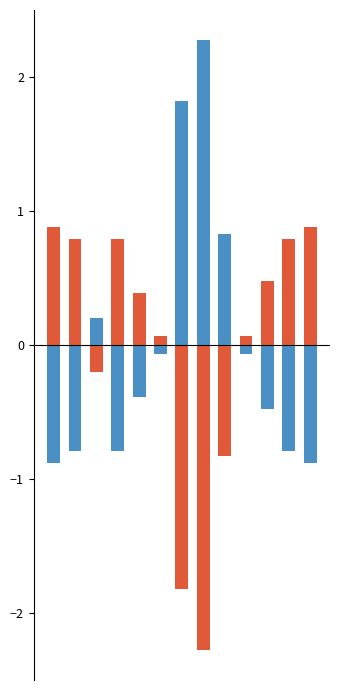

Reading left to right, transcribe all the data shown in this chart.

Dana Disalurkan: 0=-0.9	1=-0.8	2=0.2	3=-0.8	4=-0.4	5=-0.1	6=1.8	7=2.3	8=0.8	9=-0.1	10=-0.5	11=-0.8	12=-0.9
Siswa Disalurkan: 0=0.9	1=0.8	2=-0.2	3=0.8	4=0.4	5=0.1	6=-1.8	7=-2.3	8=-0.8	9=0.1	10=0.5	11=0.8	12=0.9